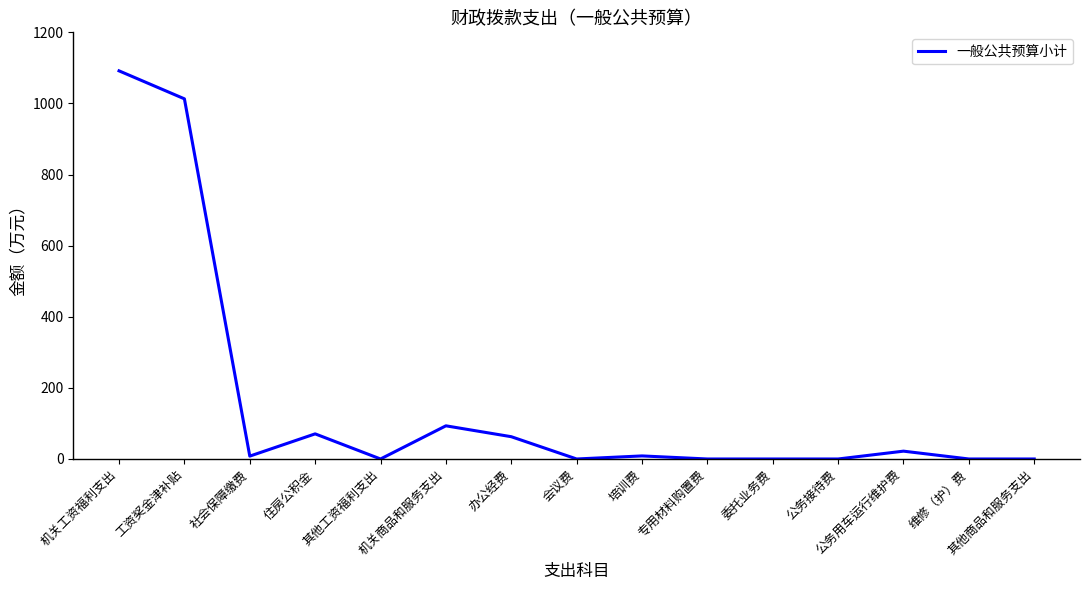

What is the change in value from 住房公积金 to 维修（护）费?

-70.6